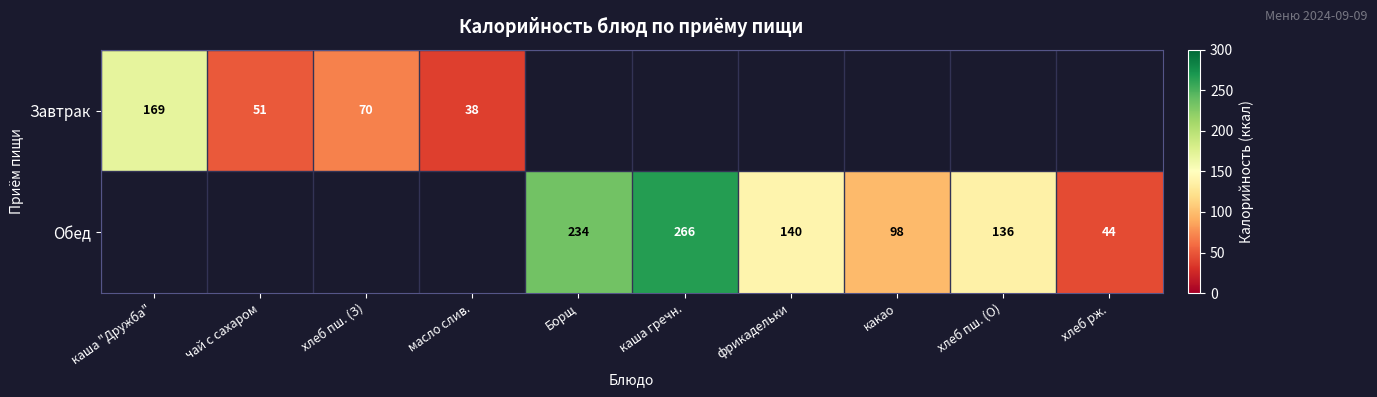

Which category has the lowest value across all series?

масло слив.